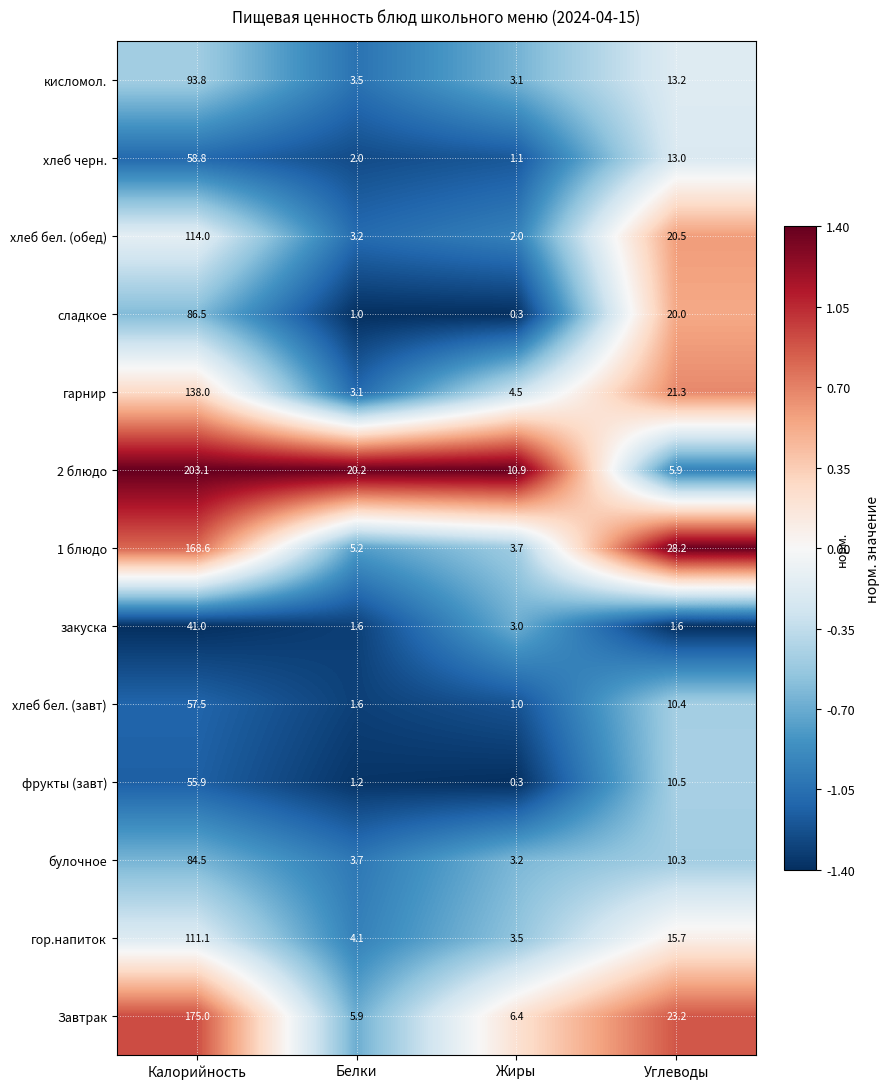

At which label does сладкое reach its peak?

Калорийность